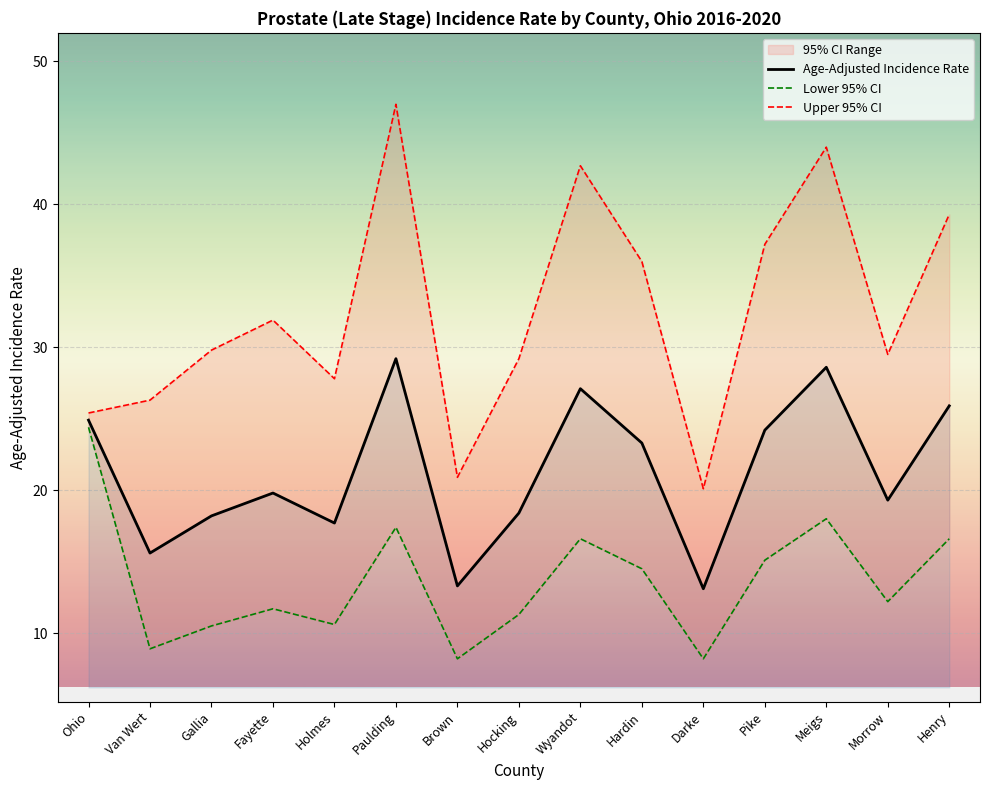

Between Van Wert and Henry, which series saw the biggest shift?

Upper 95% CI